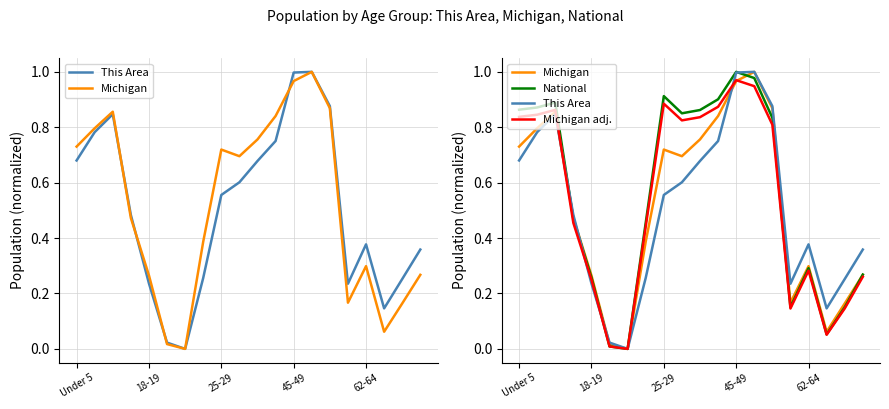

How many lines are shown in the chart?

4